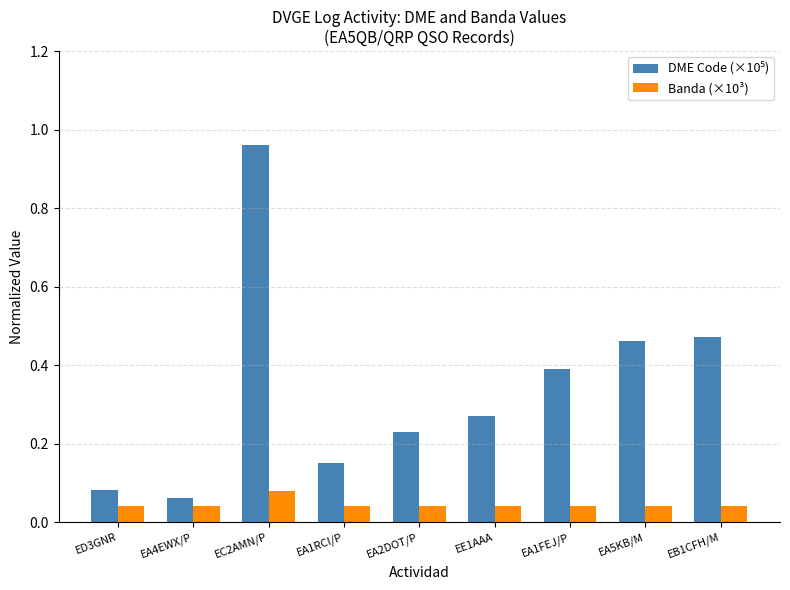

What is the spread (max minus min) of values at EC2AMN/P?

0.9